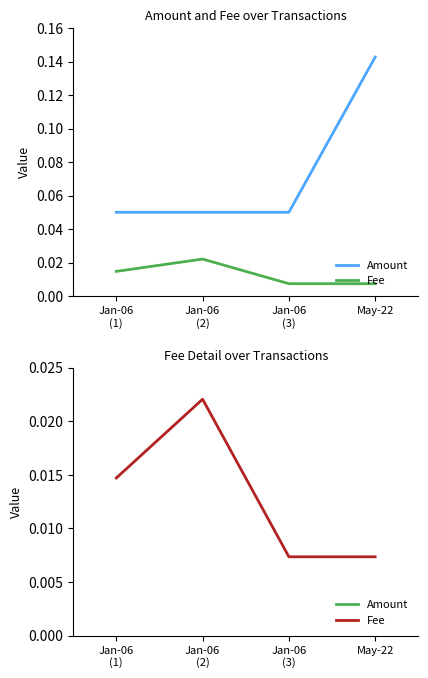

True or false: Fee and Amount intersect in this chart.

False